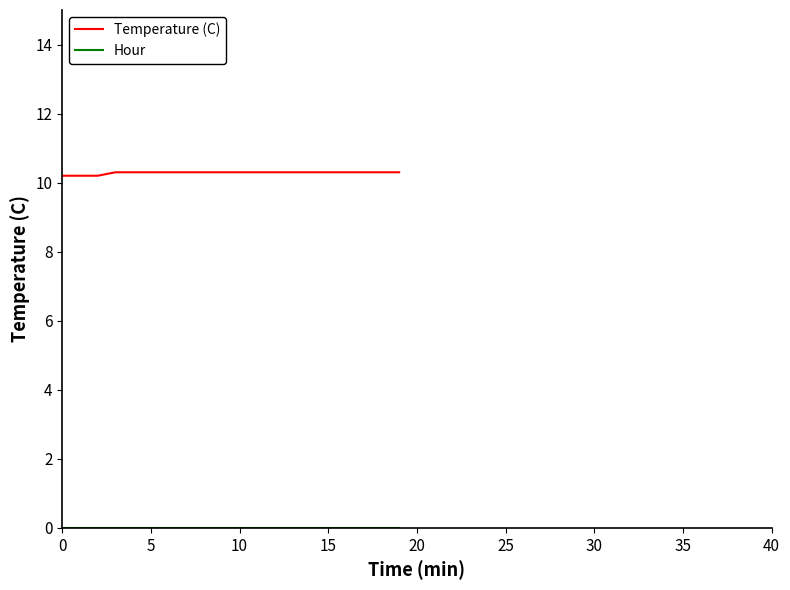

What is the lowest value of the Temperature (C) series?

10.2